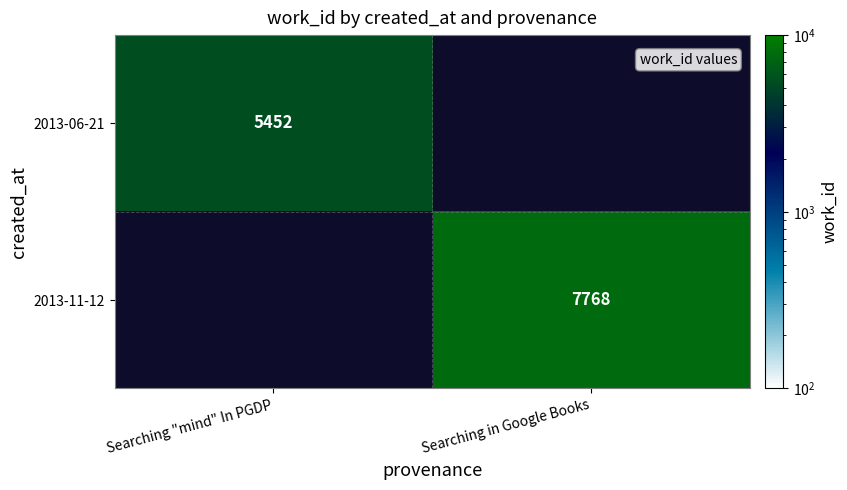

Is the value of 2013-06-21 at Searching "mind" In PGDP greater than the value of 2013-11-12 at Searching in Google Books?

No